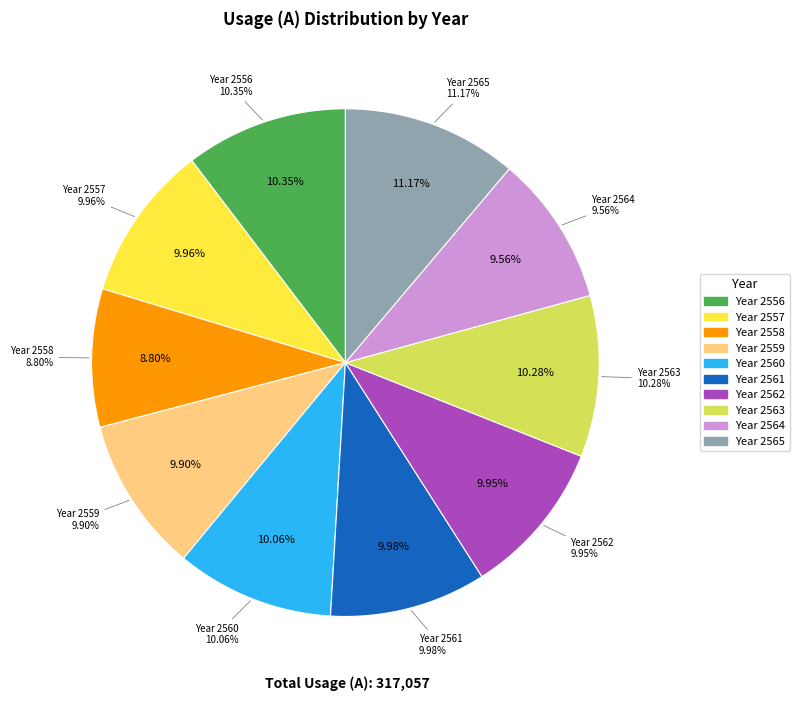

How many slices are in this pie chart?

10